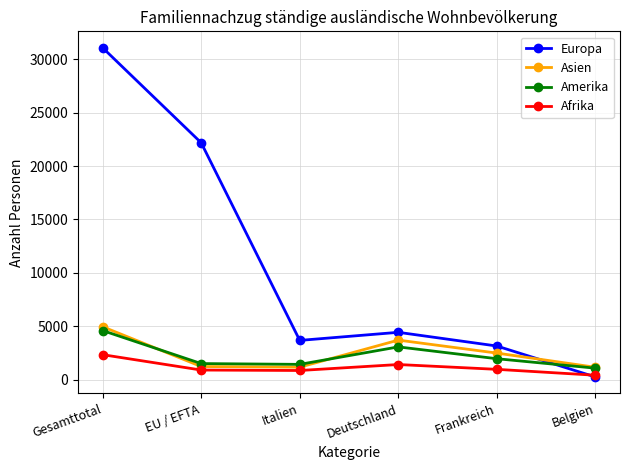

Which category has the highest value in the Europa series?

Gesamttotal